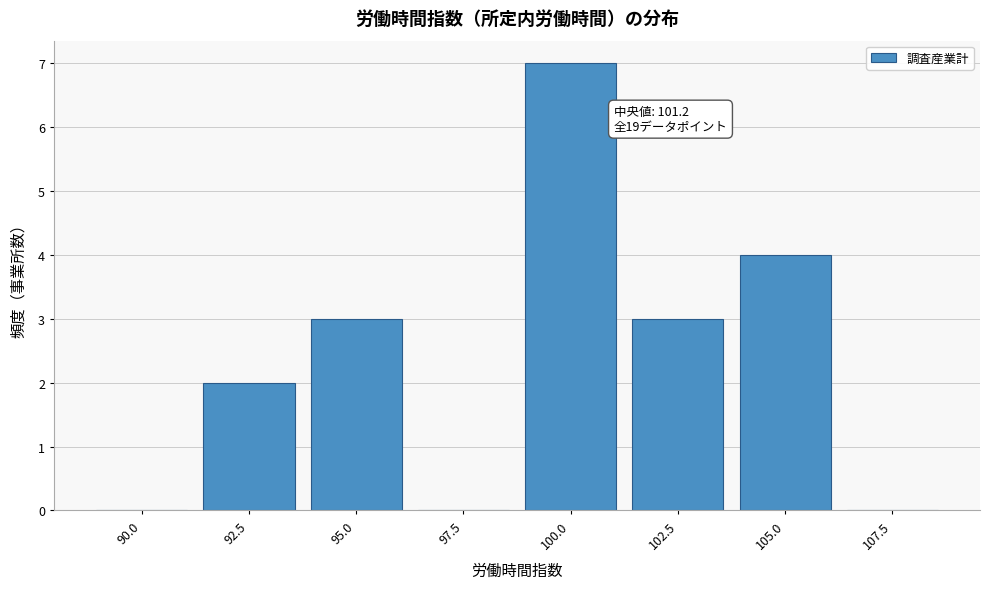

Reading left to right, what are all the values shown in this chart?

90.0=0	92.5=2	95.0=3	97.5=0	100.0=7	102.5=3	105.0=4	107.5=0